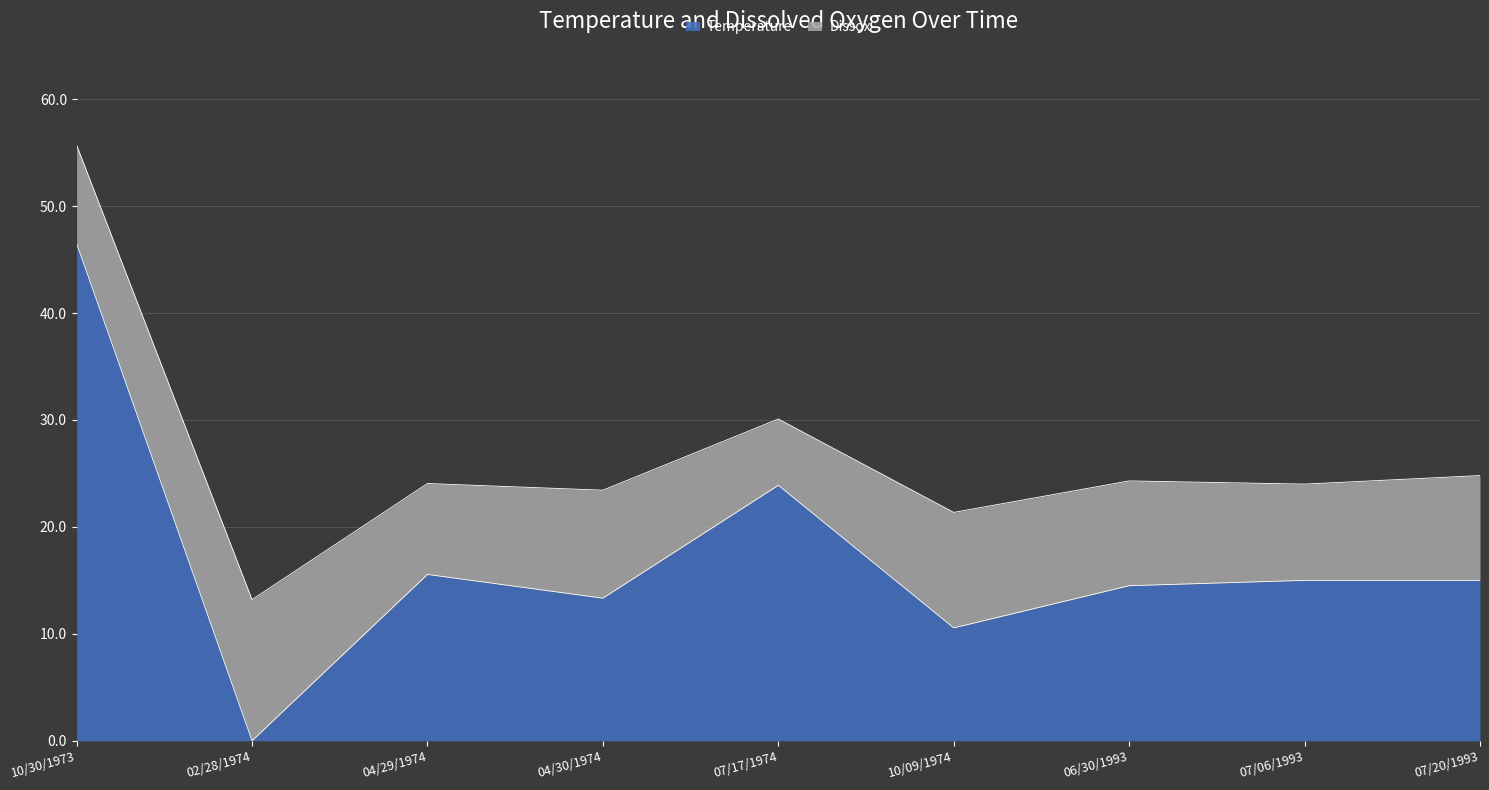

What is the label of the 6th point from the right?

04/30/1974